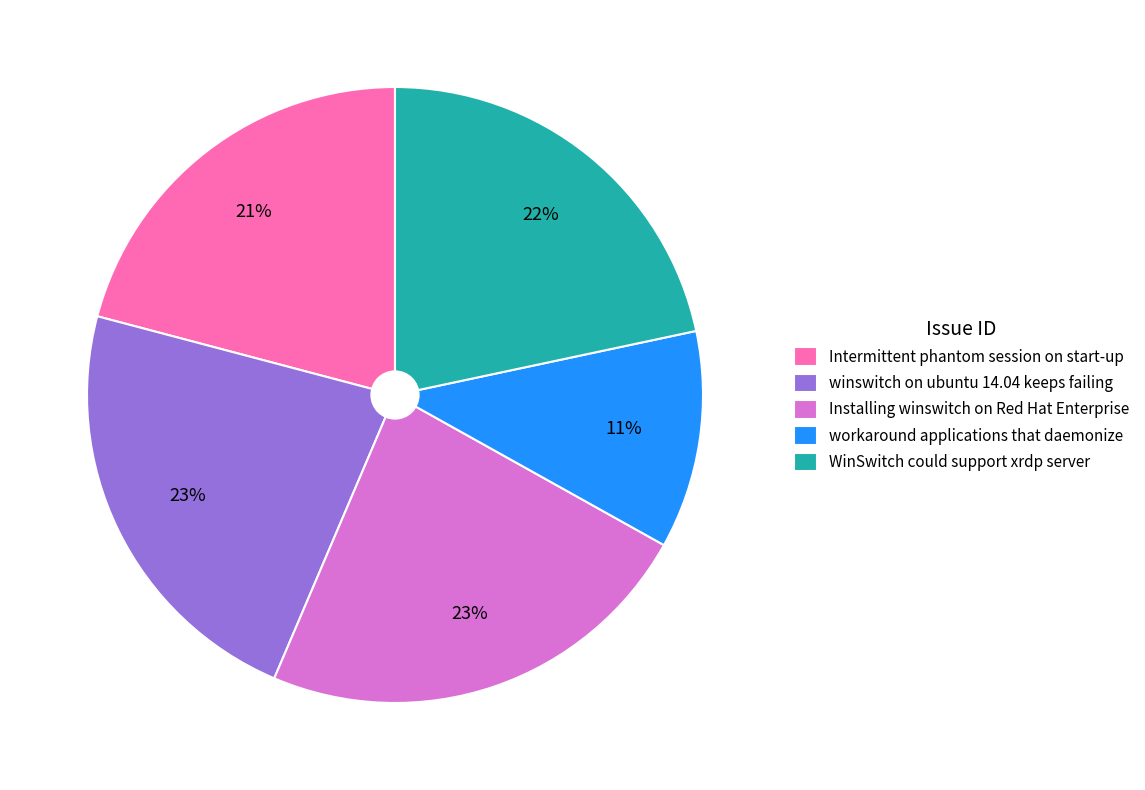

Is WinSwitch could support xrdp server the majority of the pie?

No